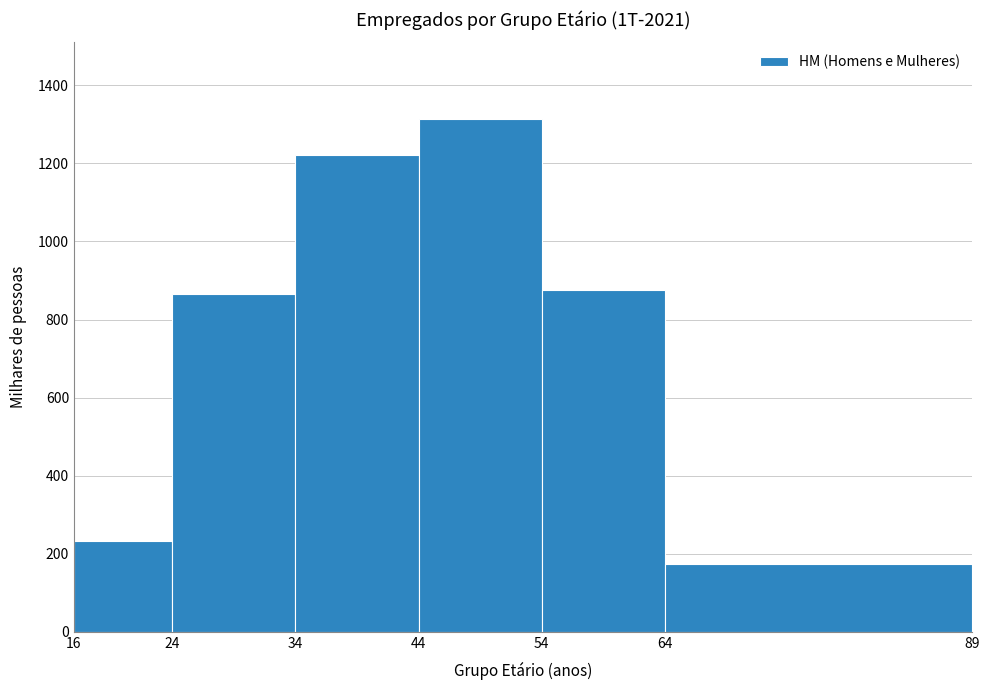

How tall is the bar that spans 44 to 54 on the x-axis? The values are not printed on the chart, so give them approximately, as read against the axis.

1320